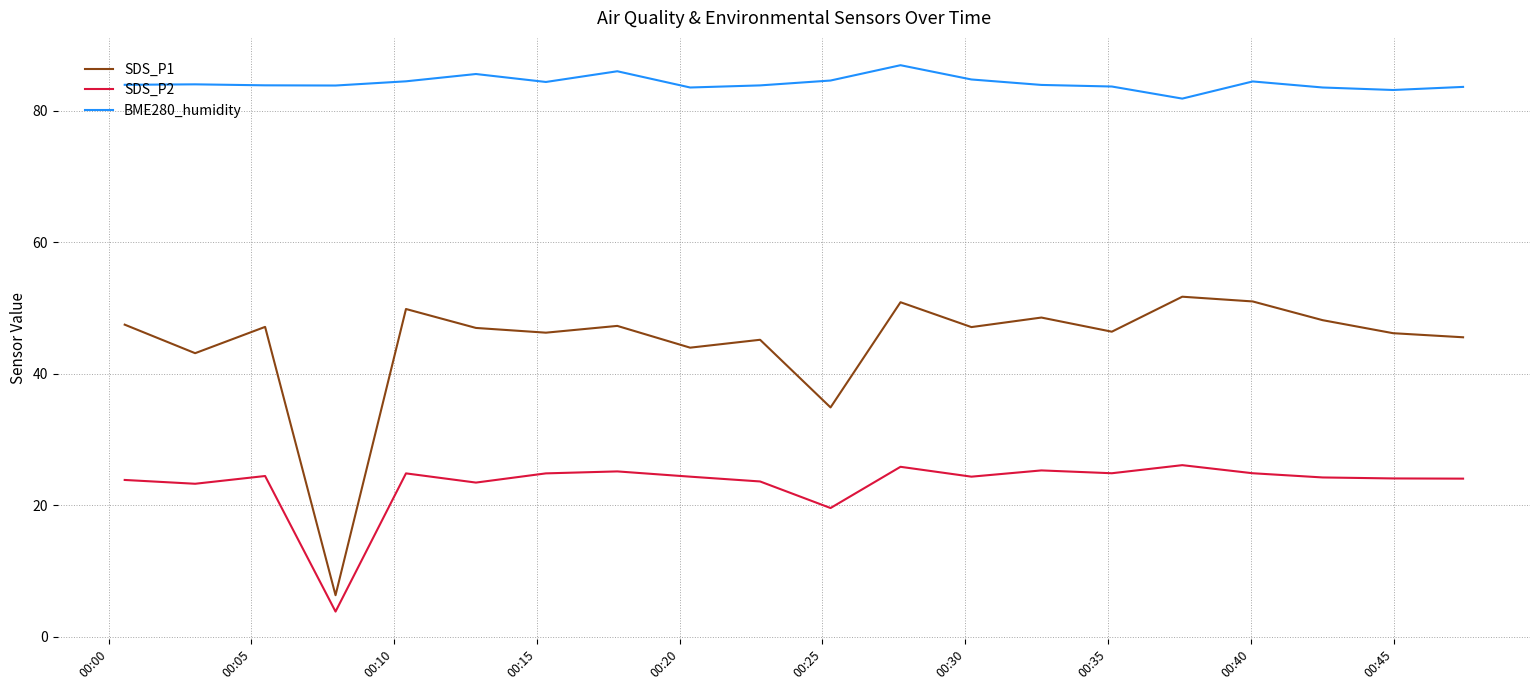

Rank the series by their average value, from lowest to highest.

SDS_P2, SDS_P1, BME280_humidity